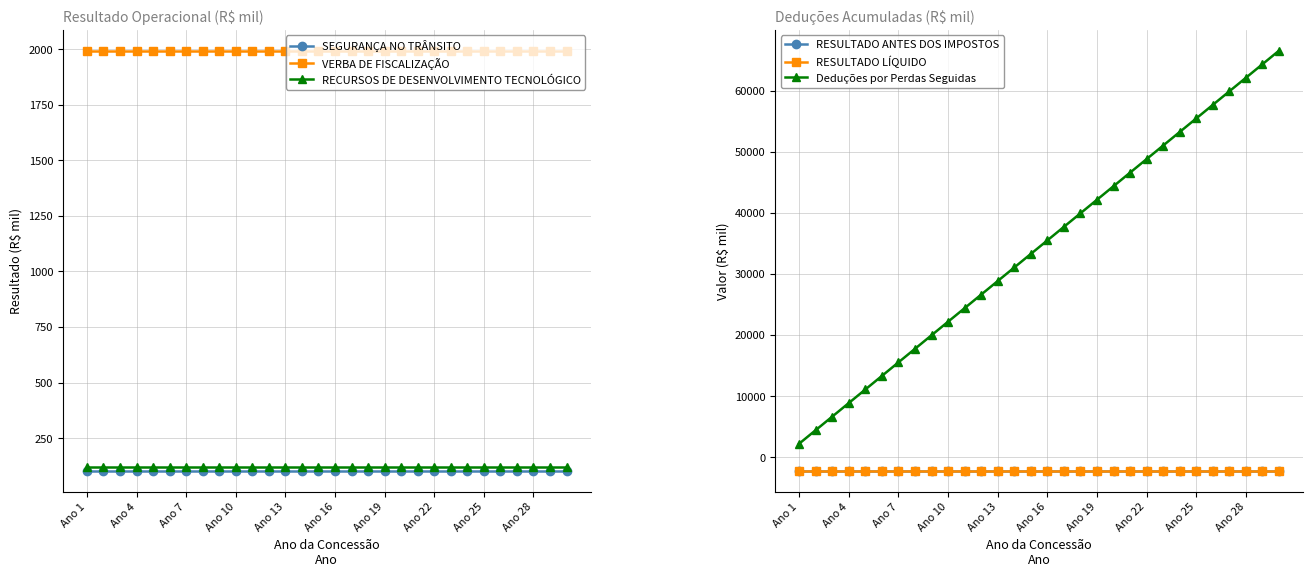

True or false: VERBA DE FISCALIZAÇÃO and RECURSOS DE DESENVOLVIMENTO TECNOLÓGICO cross at least once.

False